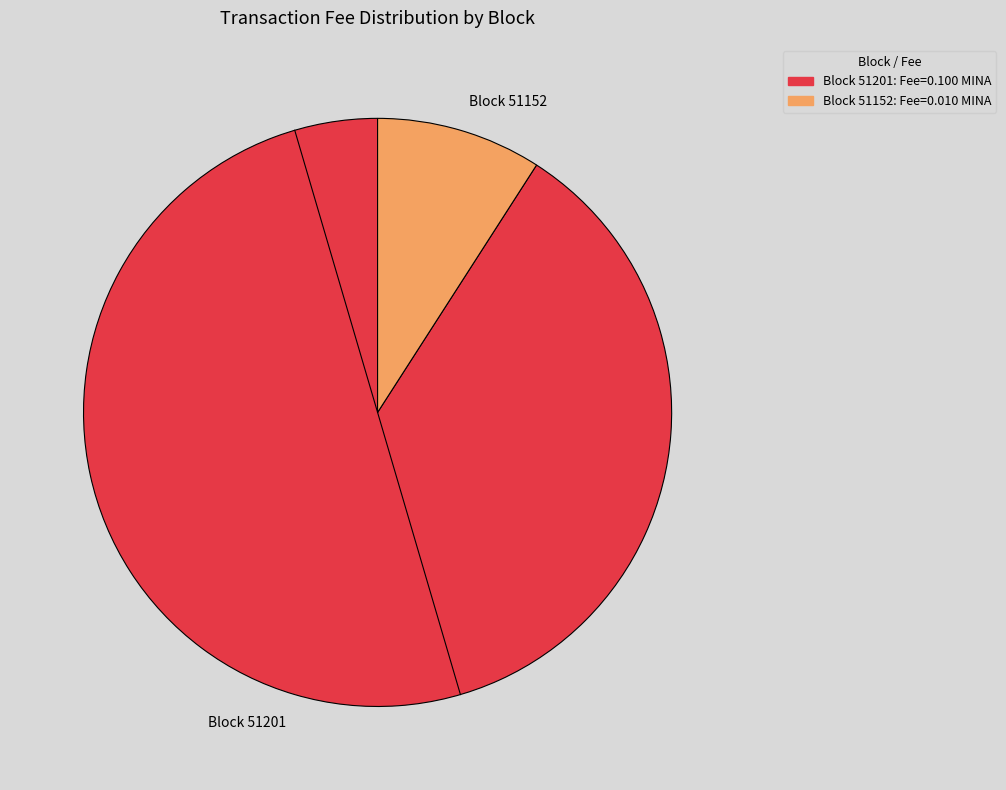

Do Block 51201 and Block 51152 together represent more than half of the pie?

Yes